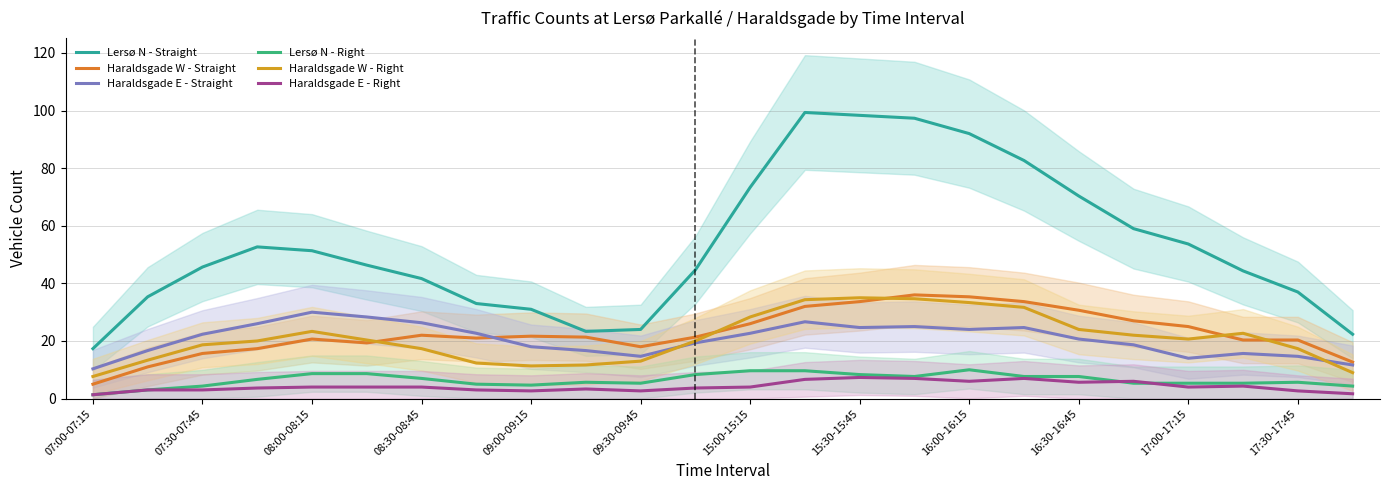

What is the greatest value displayed?

99.3